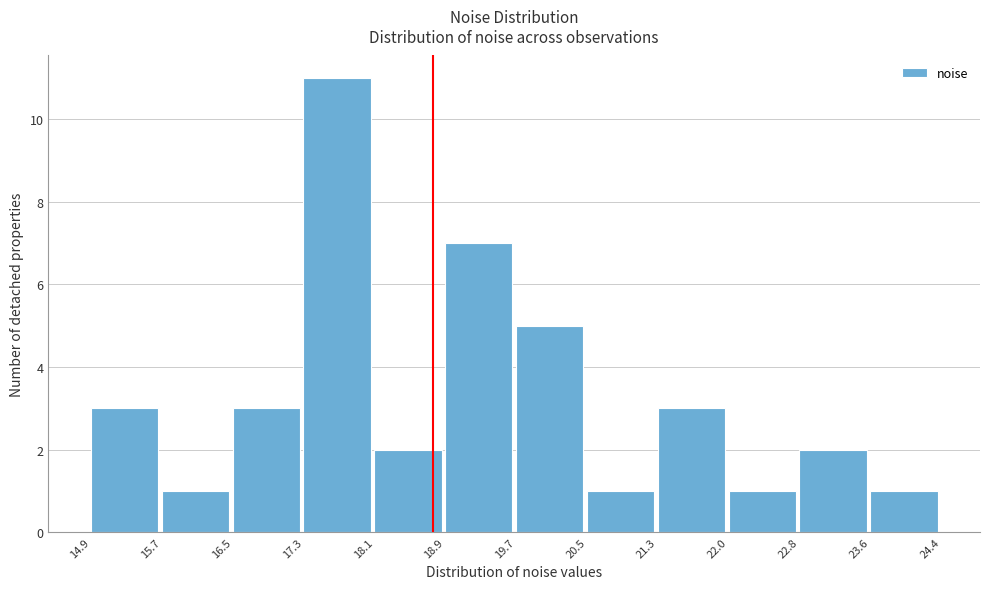

Over which range of the x-axis is the bar tallest?

17.3 to 18.1